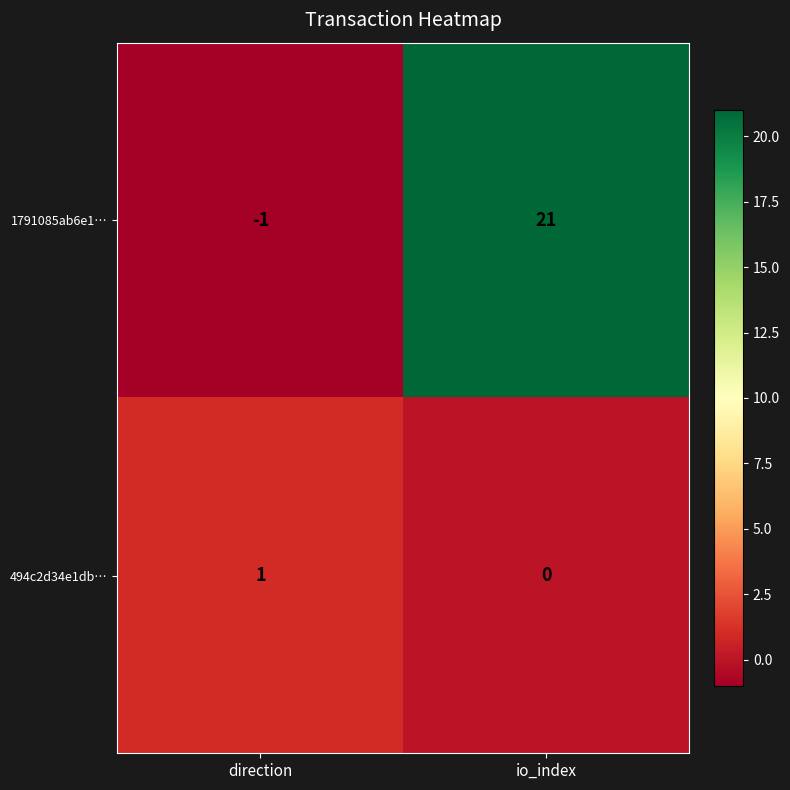

Rank the series by their average value, from lowest to highest.

494c2d34e1db…, 1791085ab6e1…